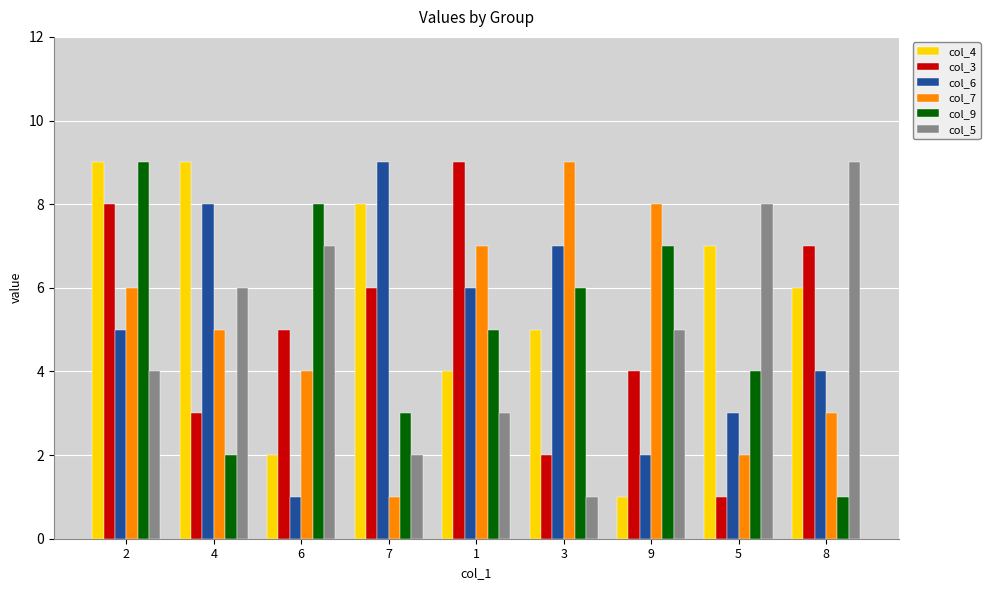

What is the sum of the col_5 values at 6 and 1?

10